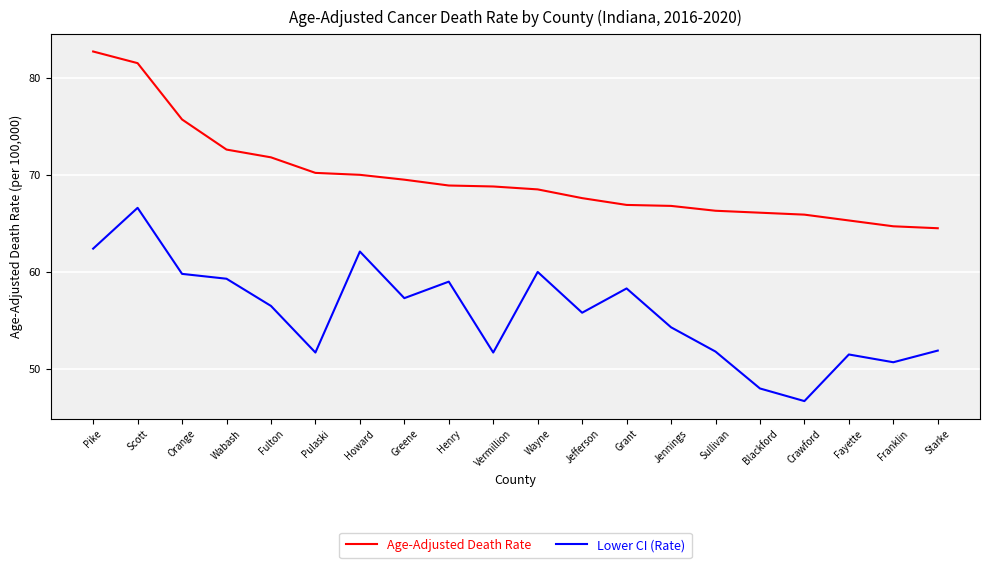

What is the sum of all Age-Adjusted Death Rate values?

1394.3